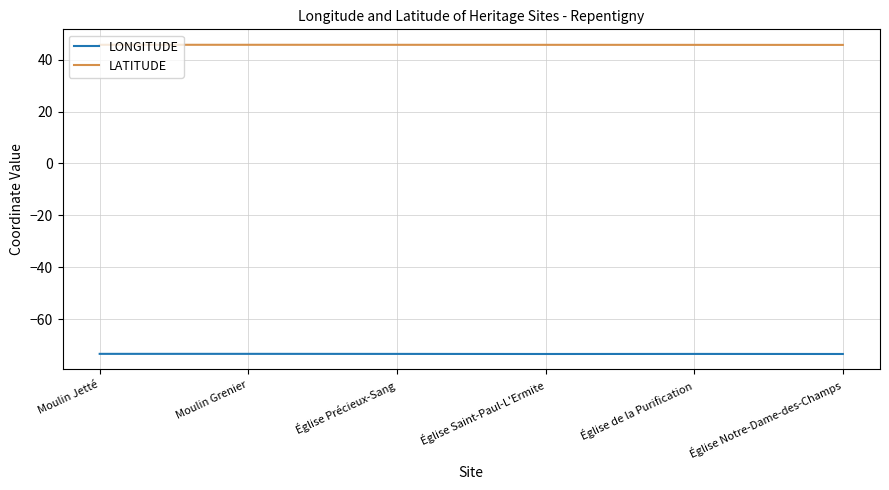

What are all the series names shown in the legend?

LONGITUDE, LATITUDE